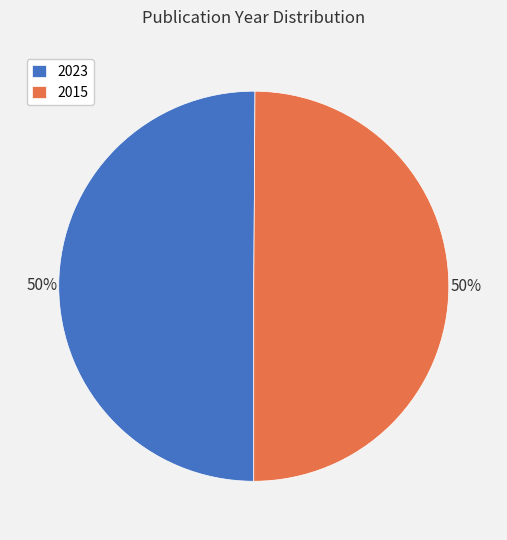

To the nearest percent, what is the combined percentage of 2015 and 2023?

100%